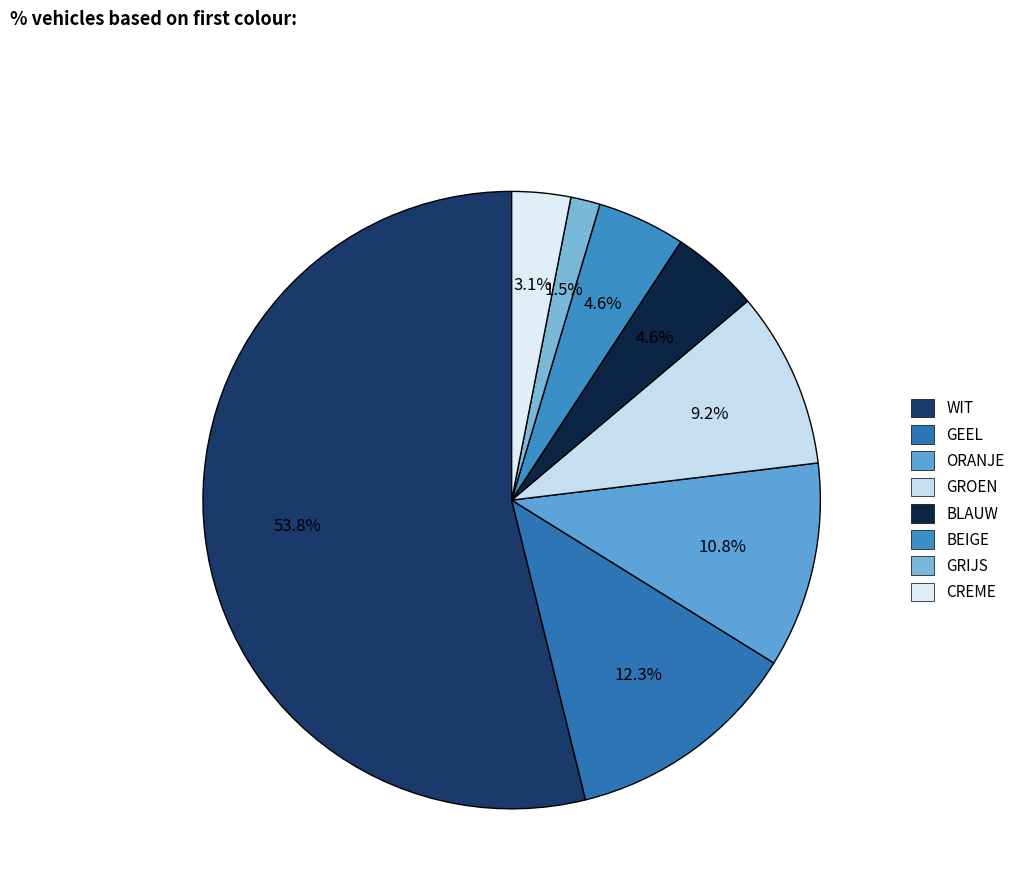

The ORANJE slice represents 11% of the pie. True or false?

True